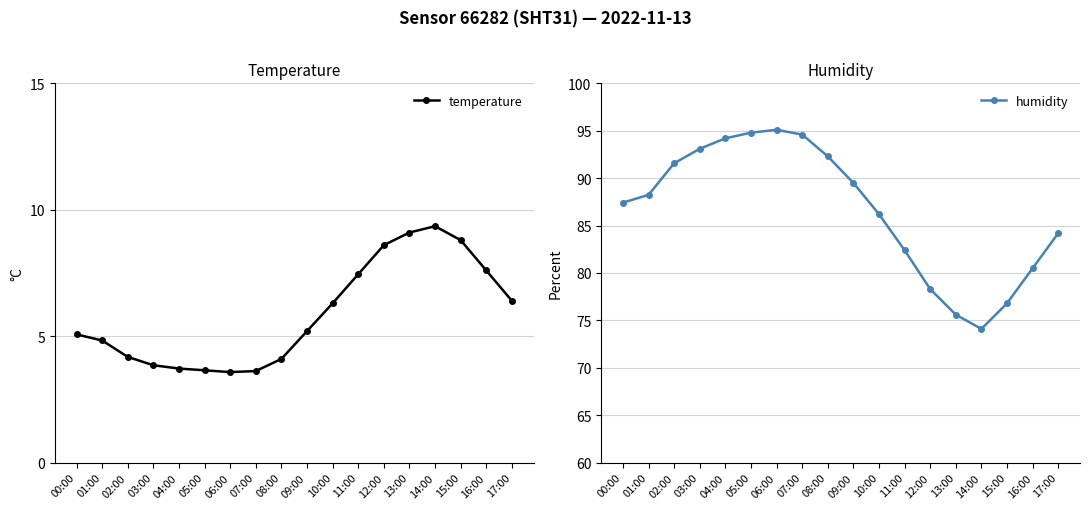

At how many categories does at least one series exceed 87?

10